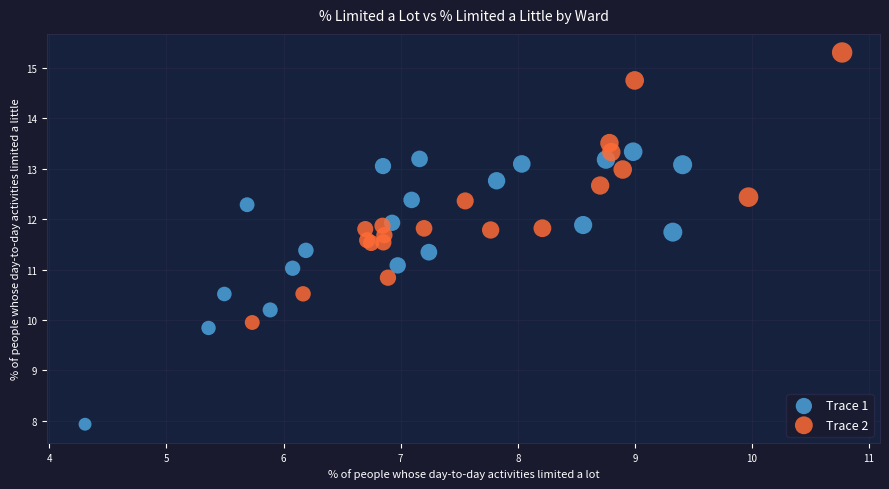

Which series contains the lowest Y value?

Trace 1